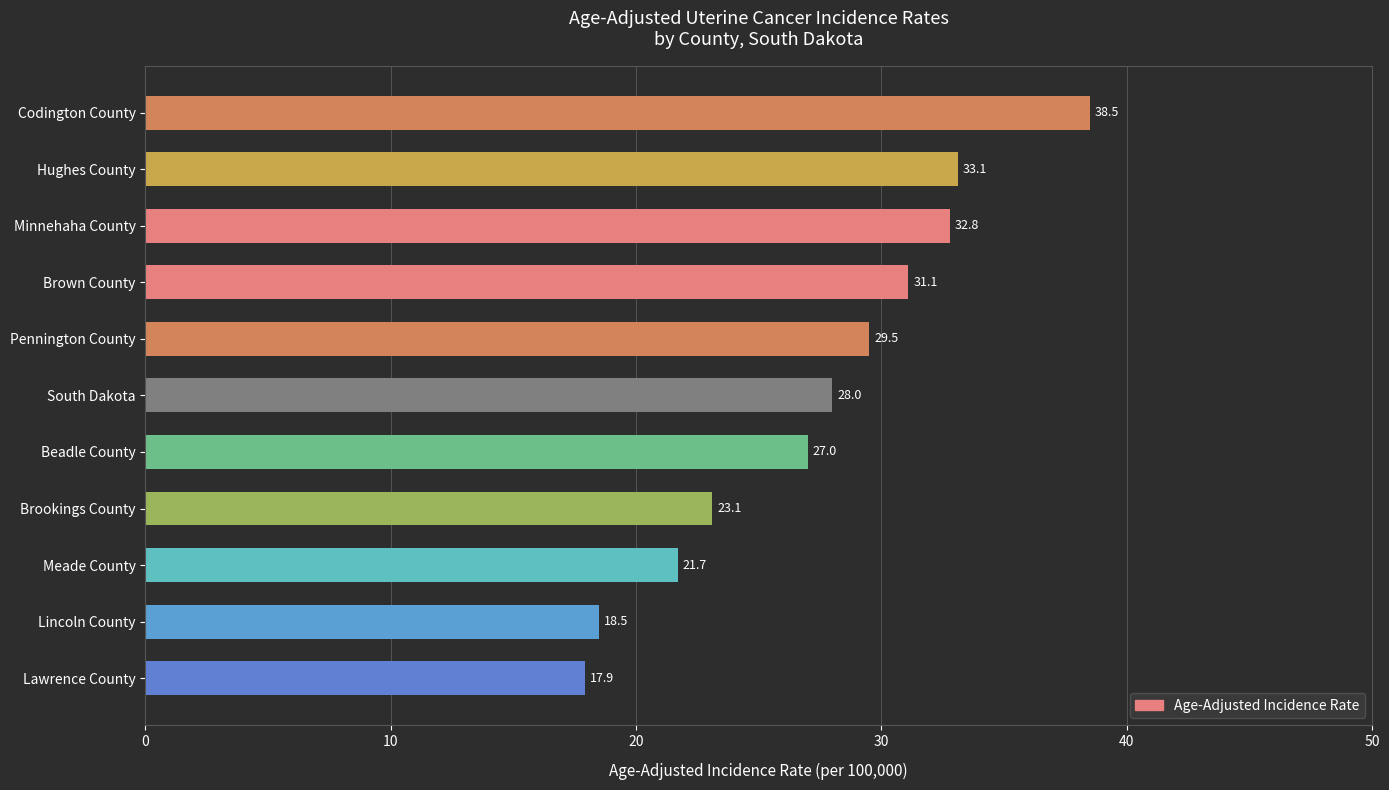

What is the smallest value displayed?

17.9